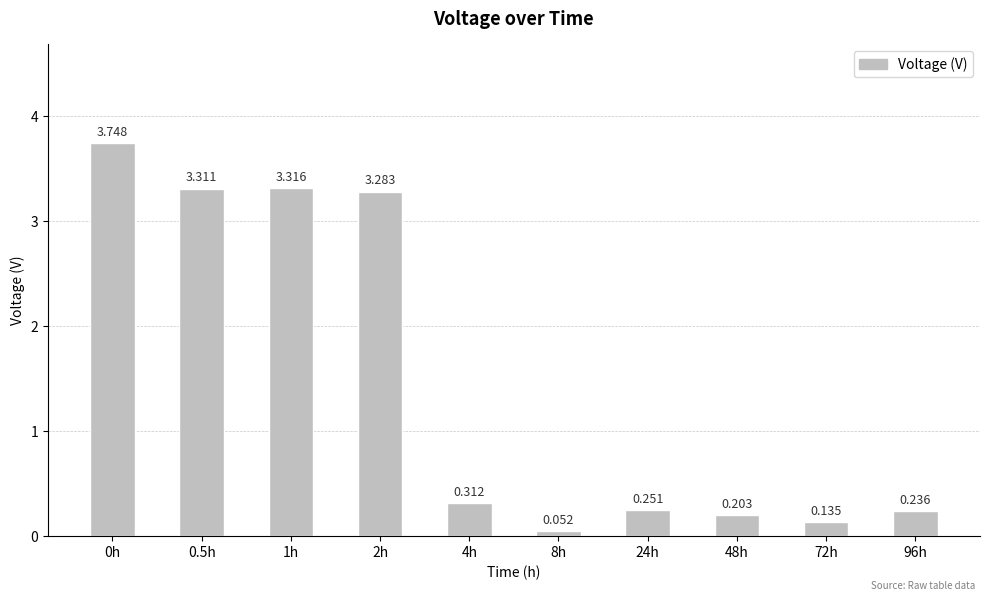

List the labels in order of value, smallest first.

8h, 72h, 48h, 96h, 24h, 4h, 2h, 0.5h, 1h, 0h